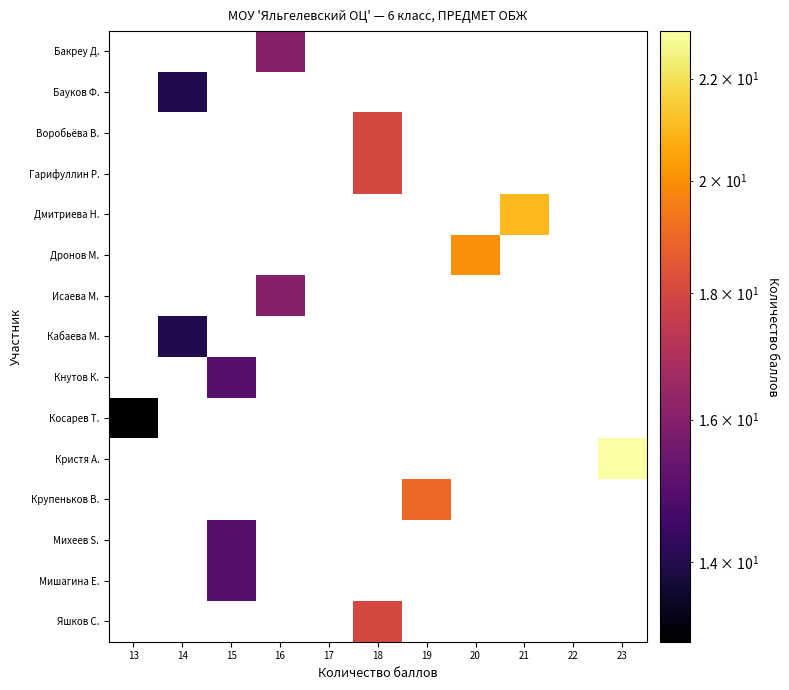

How many categories are shown in the chart?

11